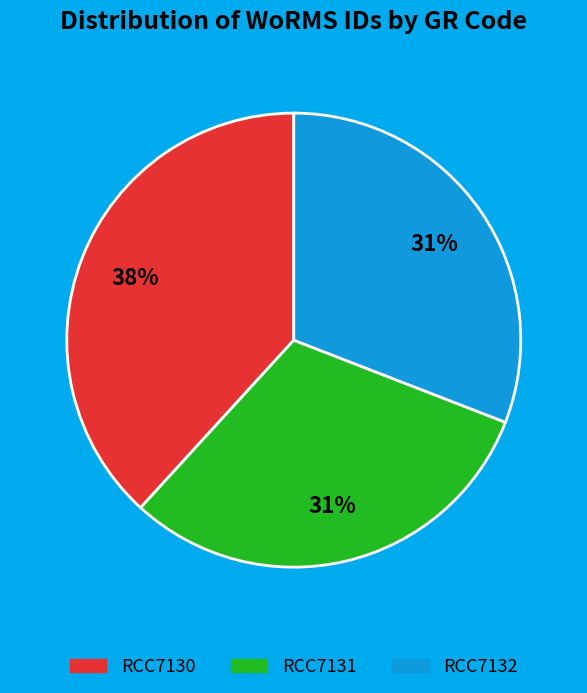

Which has a higher value, RCC7130 or RCC7131?

RCC7130